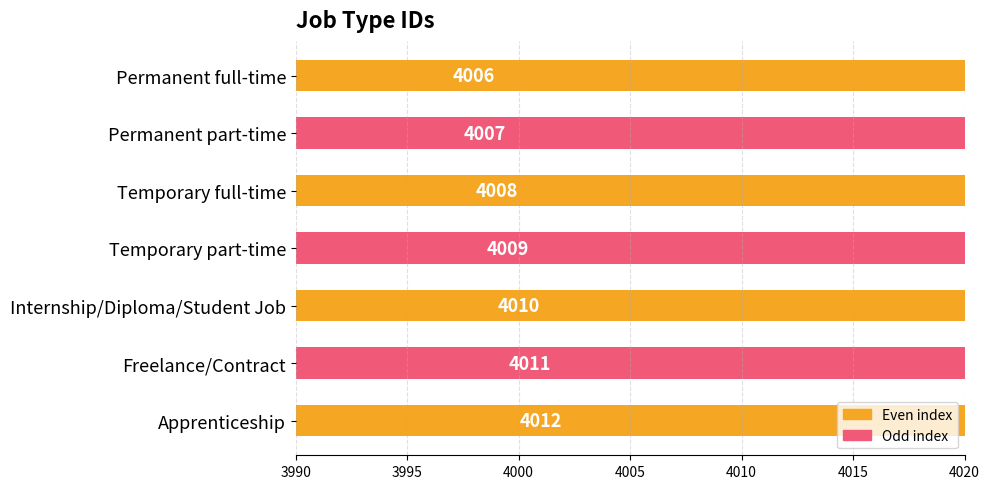

What is the difference between the maximum and minimum values?

6